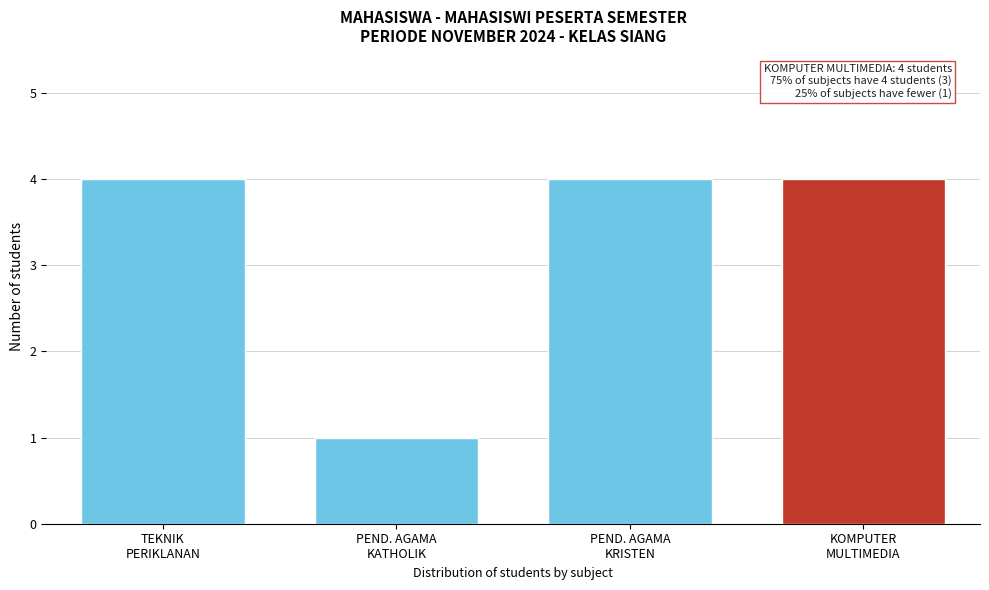

Reading left to right, what are all the values shown in this chart?

4	1	4	4